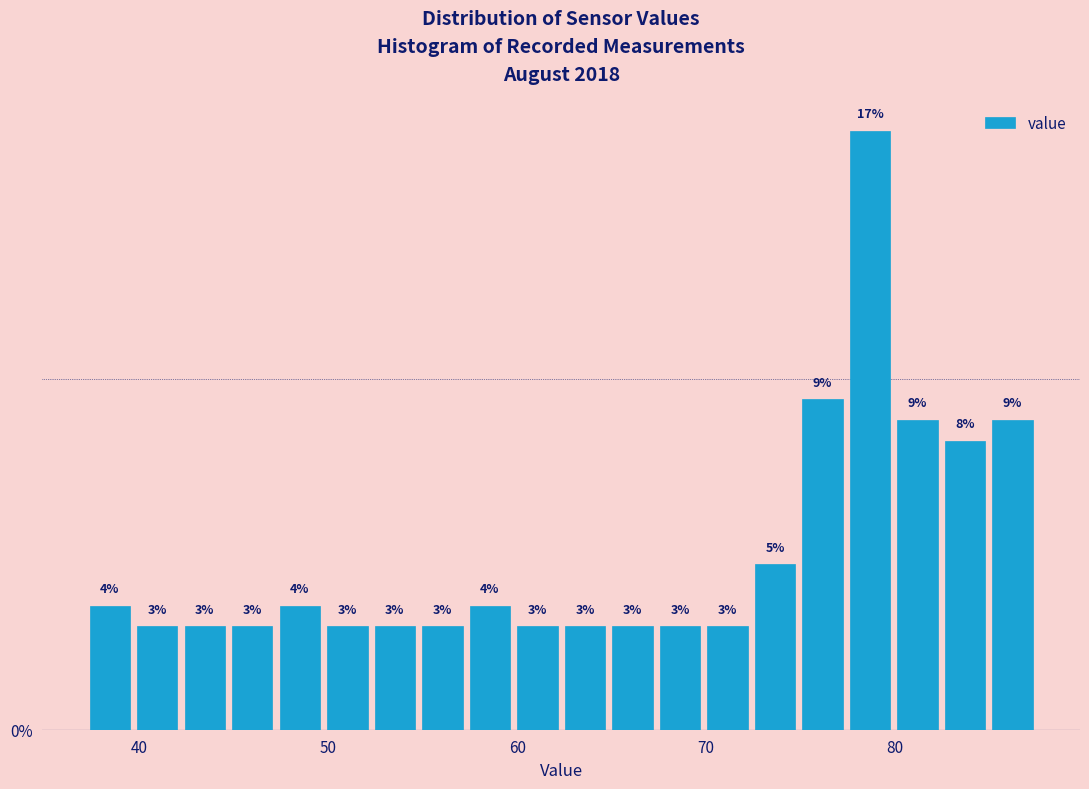

Read against the x-axis, roughly where is the centre of the tallest bar?

79